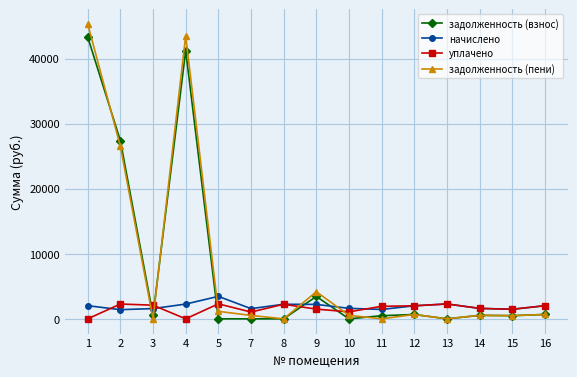

Which series changed the most between 1 and 9?

задолженность (пени)